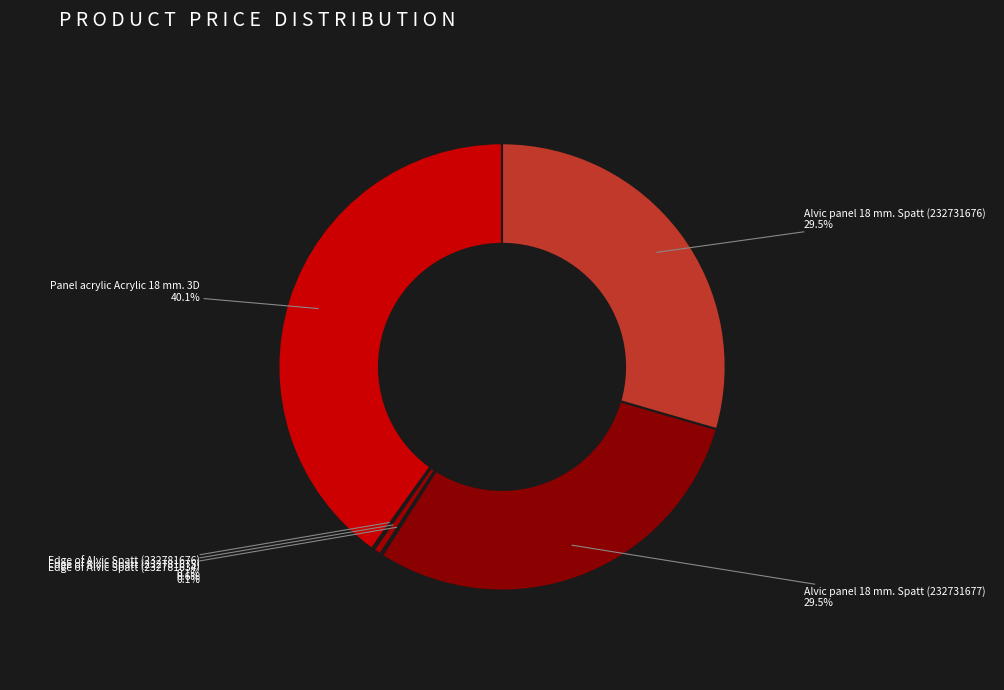

To the nearest percent, what is the average slice percentage?

17%